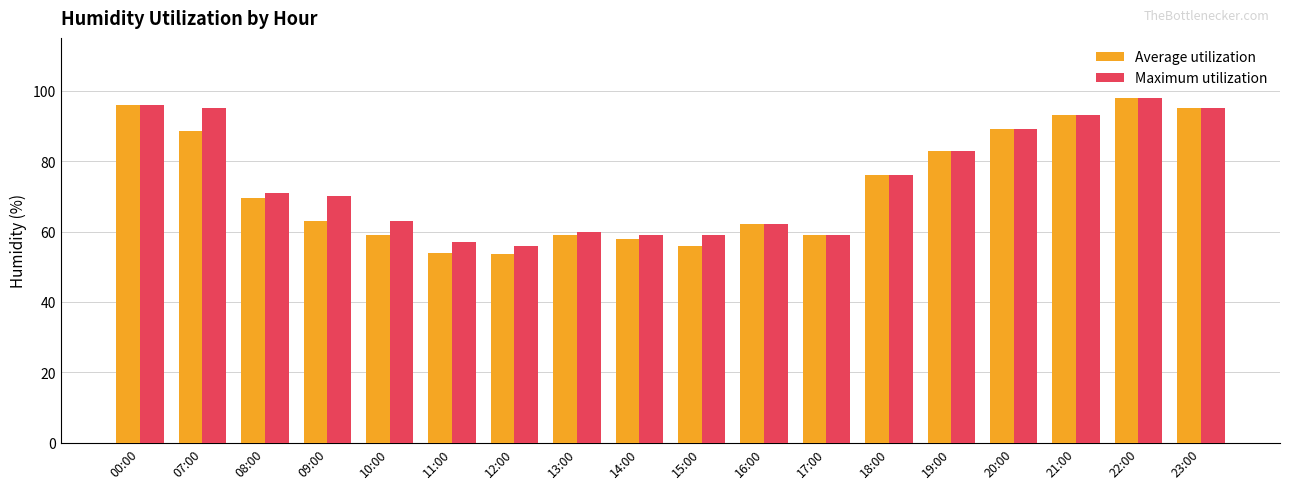

What is the label of the 9th bar from the right?

15:00